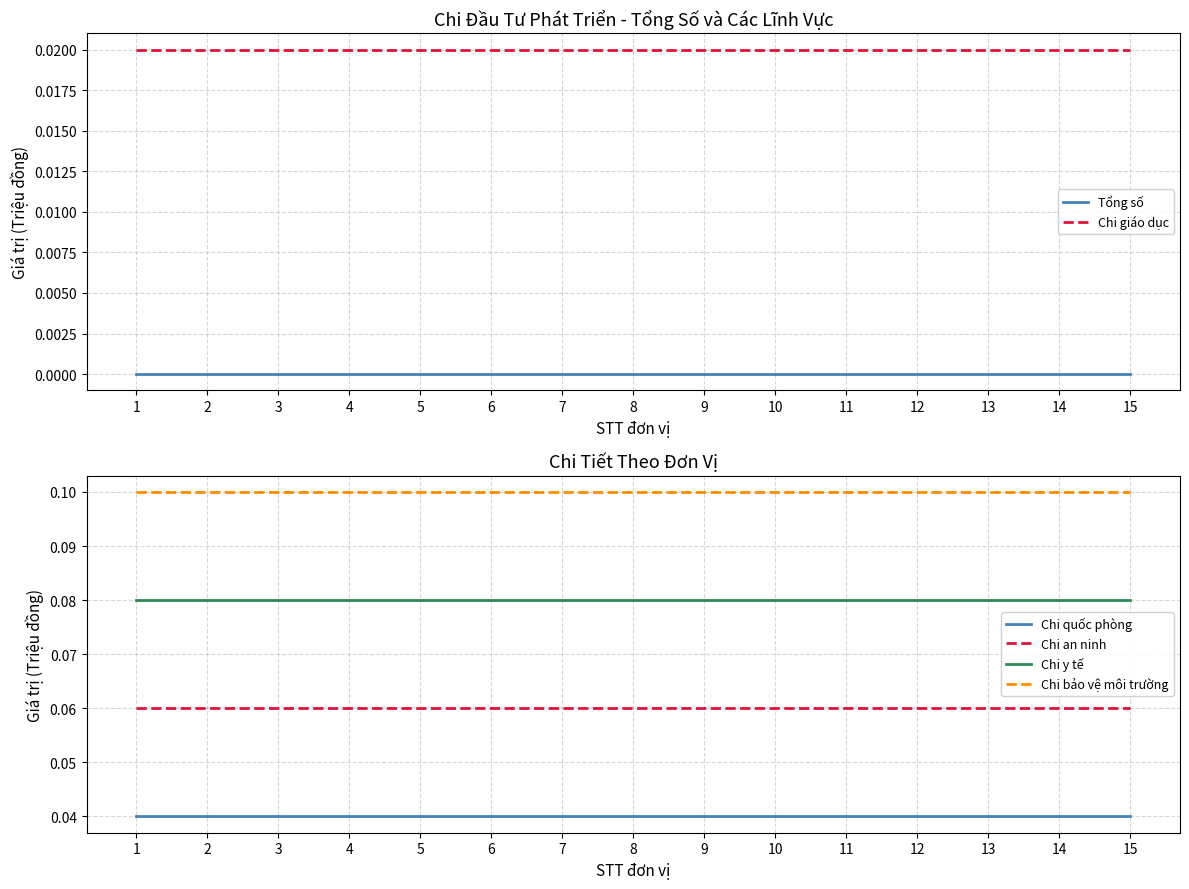

At 7, list the series in order from largest to smallest.

Chi bảo vệ môi trường, Chi y tế, Chi an ninh, Chi quốc phòng, Chi giáo dục, Tổng số